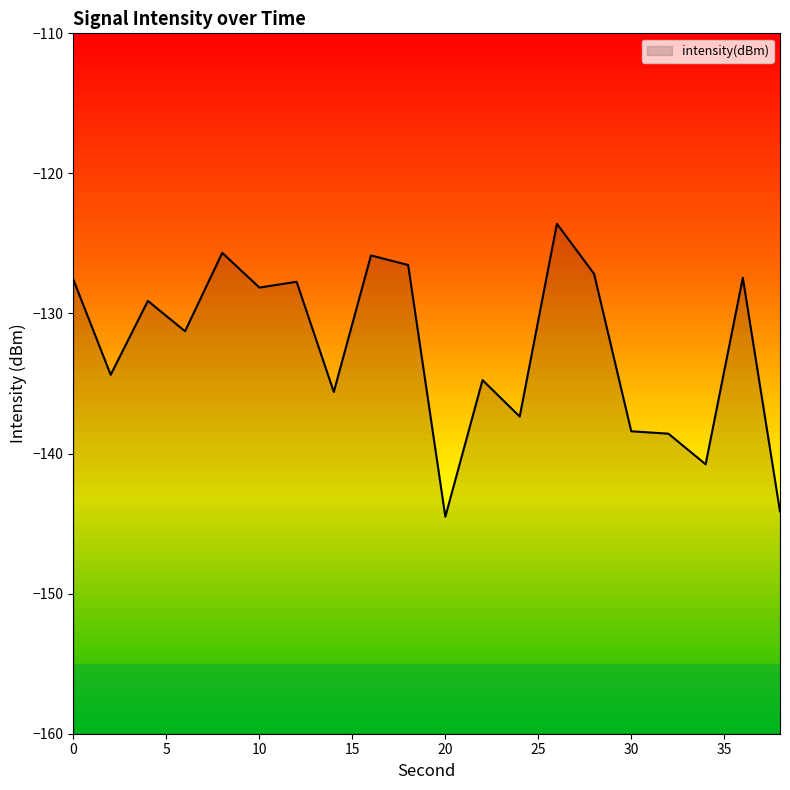

At which label is the value closest to -134?

2